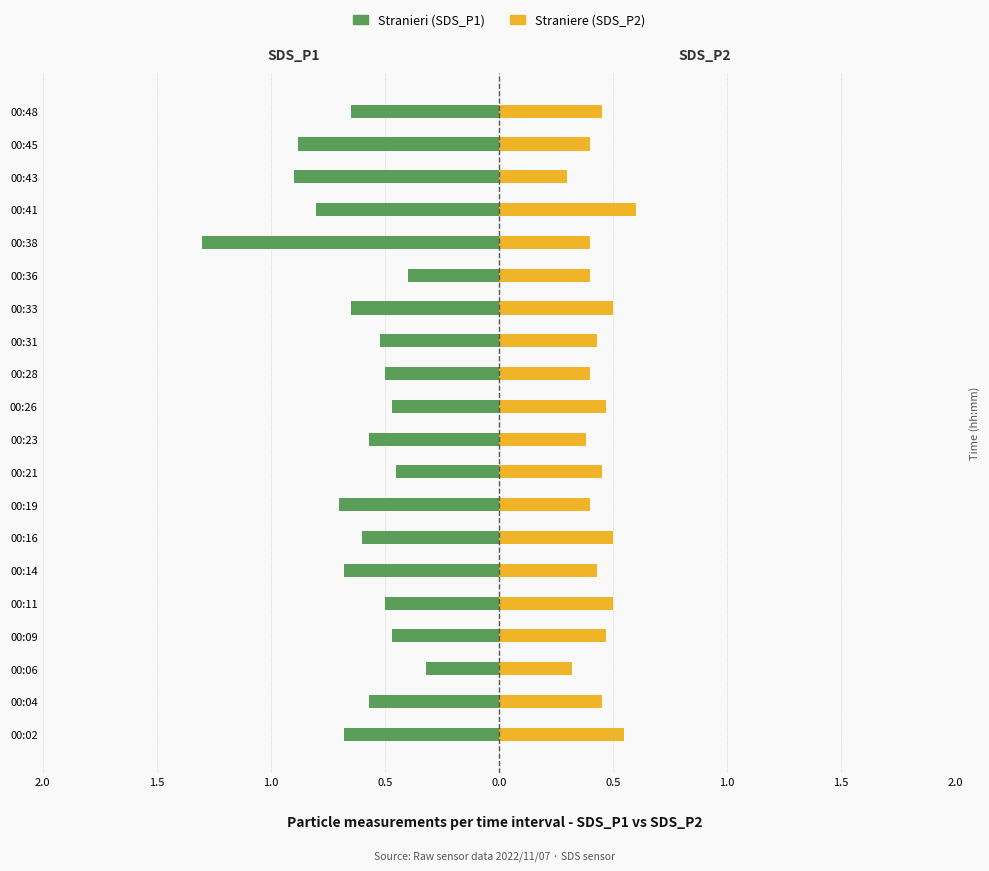

Rank the series at 00:06 from highest to lowest value.

Straniere, Stranieri